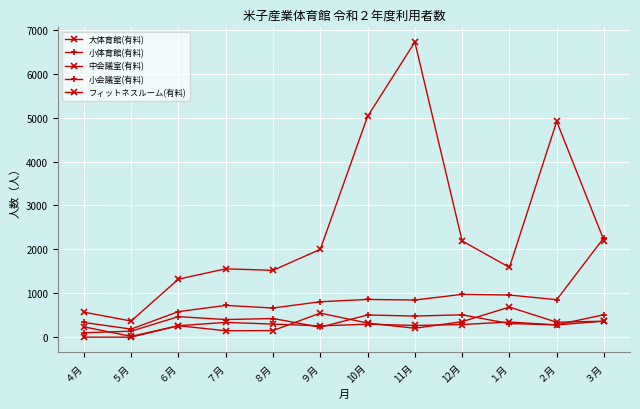

How many series are shown in this chart?

5